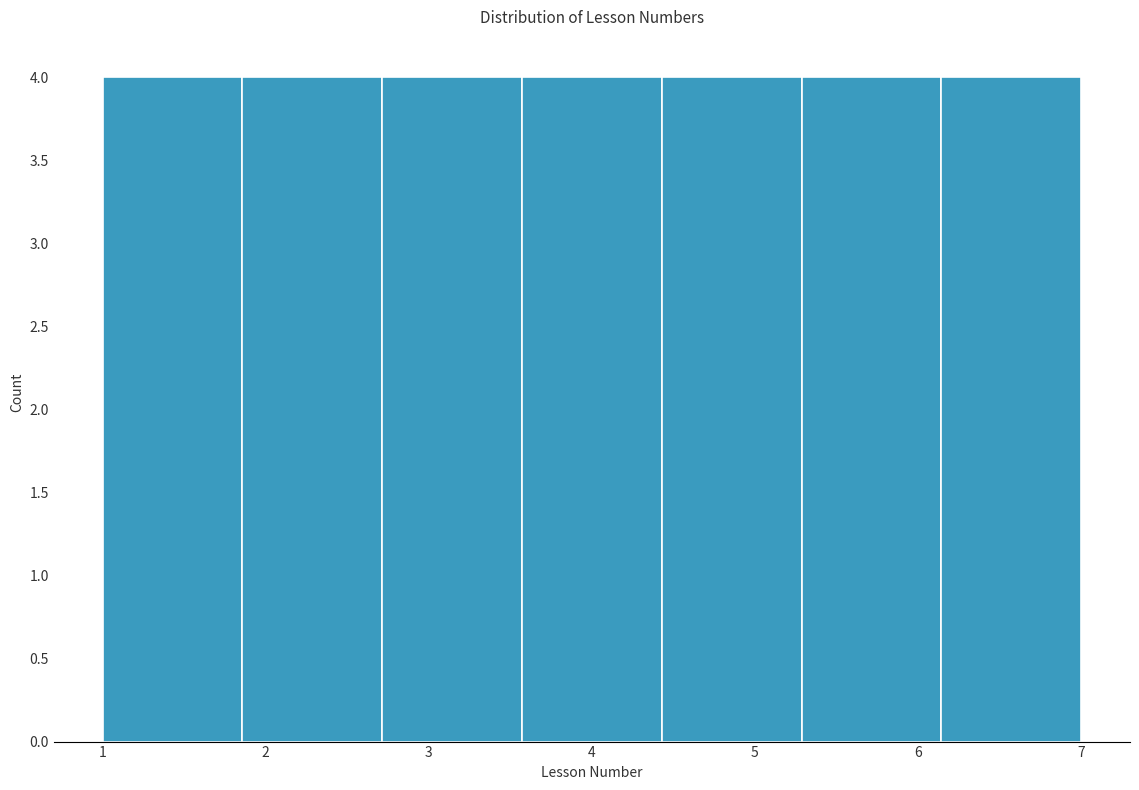

How tall is the bar that spans 3.6 to 4.4 on the x-axis? Neither the bar edges nor the heights are printed on the chart, so give them approximately, as read against the axes.

4